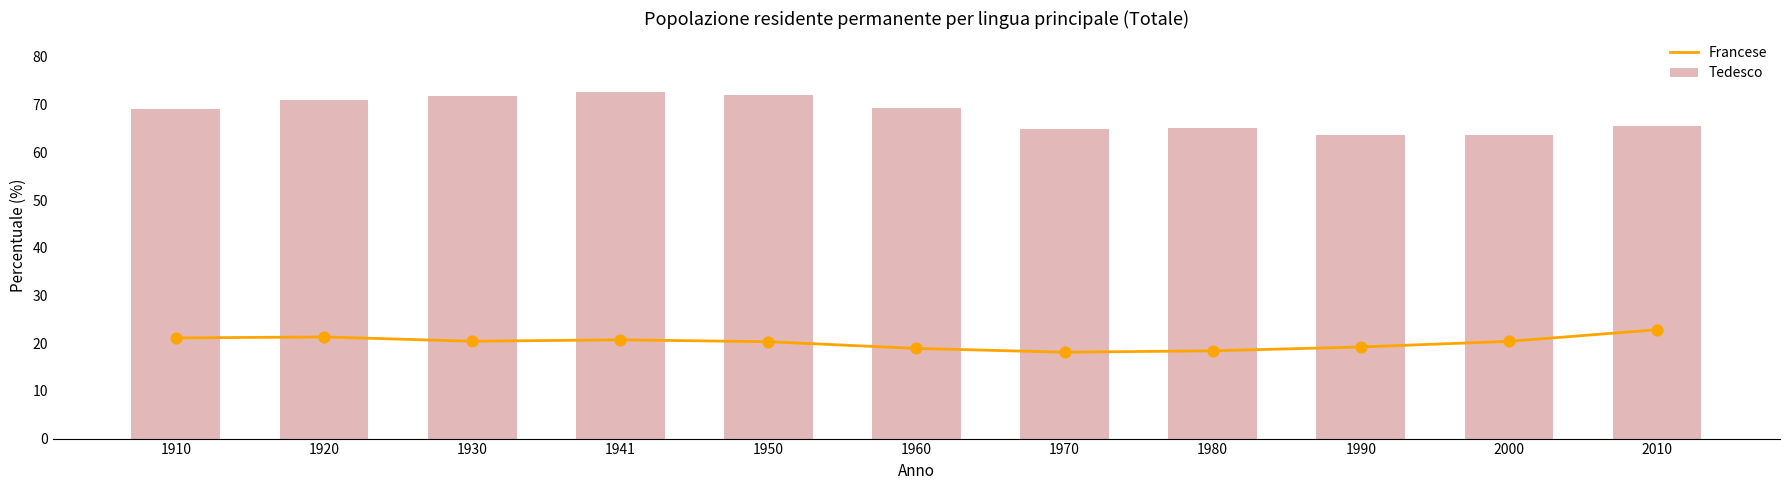

What are all the series names shown in the legend?

Francese, Tedesco